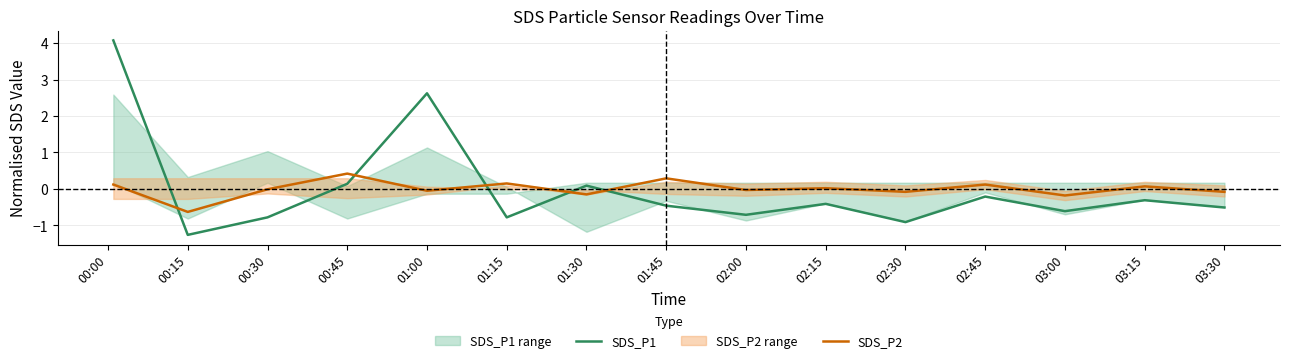

At which label does SDS_P2 reach its minimum?

00:15